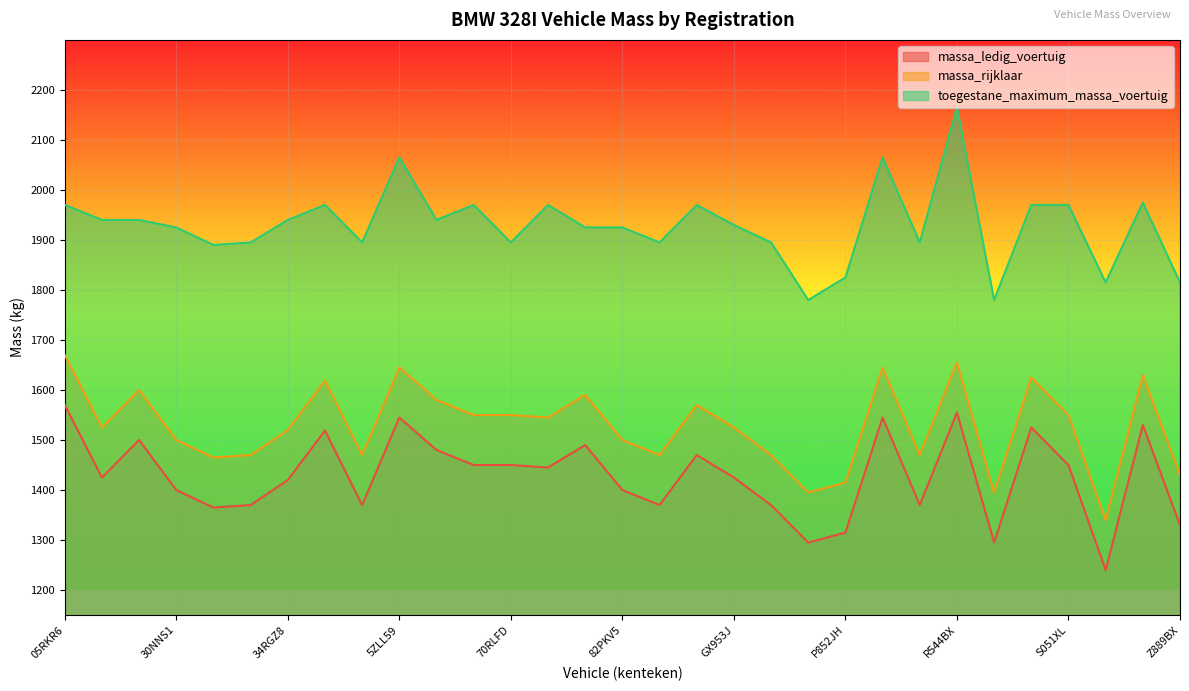

Reading left to right, transcribe all the data shown in this chart.

massa_ledig_voertuig: 05RKR6=1570	09ZLRG=1425	12PZF4=1500	30NNS1=1400	30ZKHD=1365	32PXF8=1370	34RGZ8=1420	38TTJ5=1519	58HSN7=1370	5ZLL59=1545	64HXT4=1480	66NRK3=1450	70RLFD=1450	76LBR7=1445	7XPX11=1490	82PKV5=1400	GH107B=1370	GK424H=1470	GX953J=1425	J717VB=1370	JZ111S=1295	P852JH=1315	PG182G=1545	PK676T=1370	R544BX=1555	R582RK=1295	RB544R=1525	S051XL=1450	TR160L=1240	XZ445F=1530	Z889BX=1330
massa_rijklaar: 05RKR6=1670	09ZLRG=1525	12PZF4=1600	30NNS1=1500	30ZKHD=1465	32PXF8=1470	34RGZ8=1520	38TTJ5=1619	58HSN7=1470	5ZLL59=1645	64HXT4=1580	66NRK3=1550	70RLFD=1550	76LBR7=1545	7XPX11=1590	82PKV5=1500	GH107B=1470	GK424H=1570	GX953J=1525	J717VB=1470	JZ111S=1395	P852JH=1415	PG182G=1645	PK676T=1470	R544BX=1655	R582RK=1395	RB544R=1625	S051XL=1550	TR160L=1340	XZ445F=1630	Z889BX=1430
toegestane_maximum_massa_voertuig: 05RKR6=1970	09ZLRG=1940	12PZF4=1940	30NNS1=1925	30ZKHD=1890	32PXF8=1895	34RGZ8=1940	38TTJ5=1970	58HSN7=1895	5ZLL59=2065	64HXT4=1940	66NRK3=1970	70RLFD=1895	76LBR7=1970	7XPX11=1925	82PKV5=1925	GH107B=1895	GK424H=1970	GX953J=1930	J717VB=1895	JZ111S=1780	P852JH=1825	PG182G=2065	PK676T=1895	R544BX=2165	R582RK=1780	RB544R=1970	S051XL=1970	TR160L=1815	XZ445F=1975	Z889BX=1815